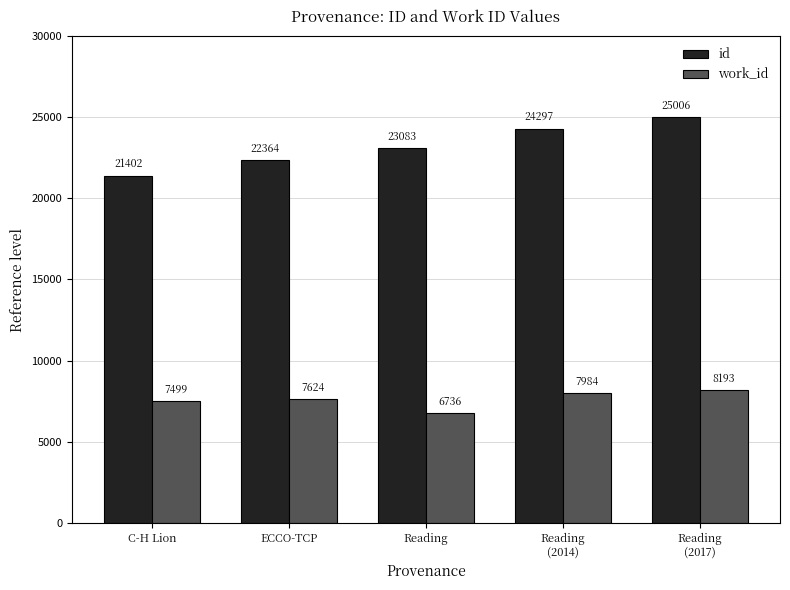

Is it true that id equals 13729 at Reading
(2014)?

False